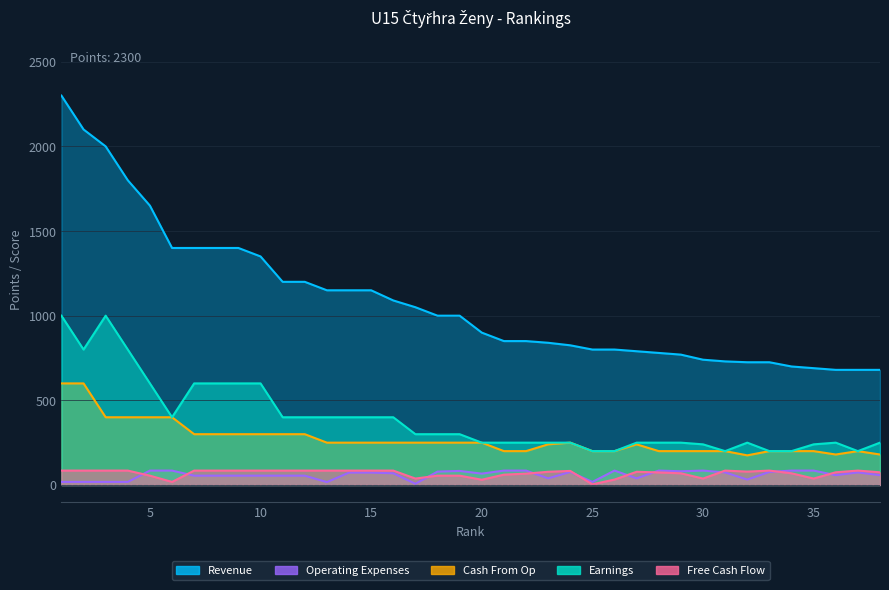

Reading right to left, transcribe all the data shown in this chart.

Revenue: 680	680	680	690	700	725	725	730	740	770	780	790	800	800	825	840	850	850	900	1000	1000	1050	1090	1150	1150	1150	1200	1200	1350	1400	1400	1400	1400	1650	1800	2000	2100	2300
Earnings: 250	200	250	240	200	200	250	200	240	250	250	250	200	200	250	250	250	250	250	300	300	300	400	400	400	400	400	400	600	600	600	600	400	600	800	1000	800	1000
Free Cash Flow: 75	85	75	38	69	85	79	85	38	69	74	78	32	4	83	78	67	61	31	55	55	38	85	85	85	85	85	85	85	85	85	85	18	55	85	85	85	85
Cash From Op: 180	200	180	200	200	200	175	200	200	200	200	240	200	200	250	240	200	200	250	250	250	250	250	250	250	250	300	300	300	300	300	300	400	400	400	400	600	600
Operating Expenses: 58	74	58	85	85	77	32	74	85	81	85	39	85	18	77	39	85	85	67	83	79	7	69	73	73	17	55	55	55	55	55	55	85	85	18	18	18	18